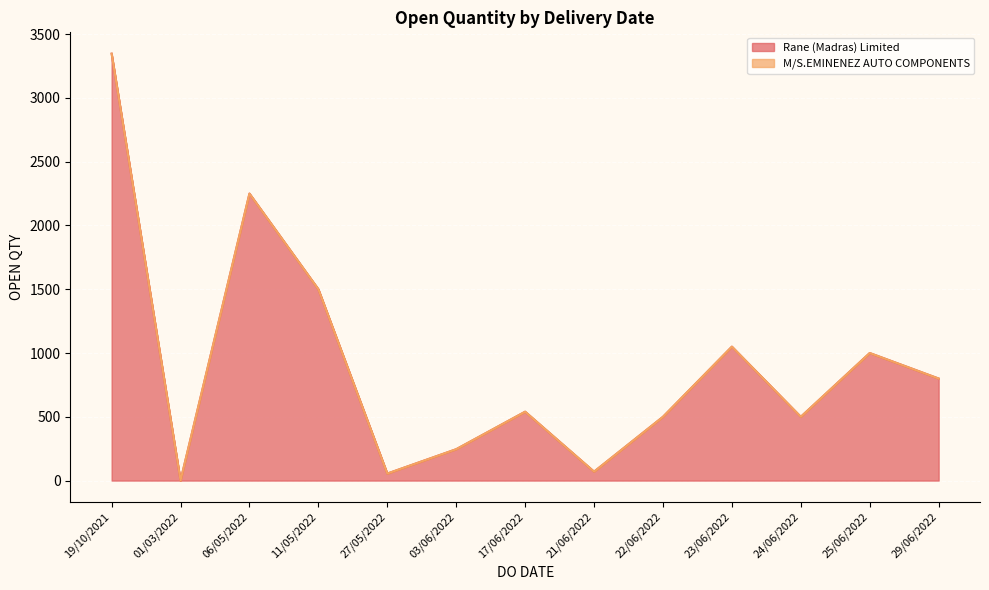

True or false: there are more than 2 points higher than both neighbors.

True